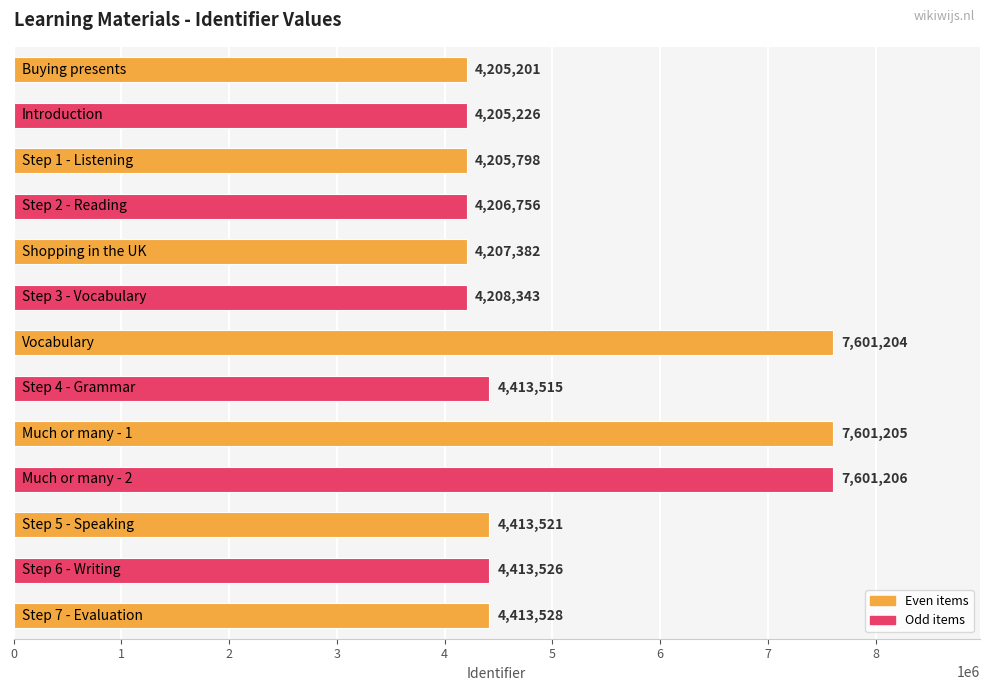

What is the maximum value shown in the chart?

7601206